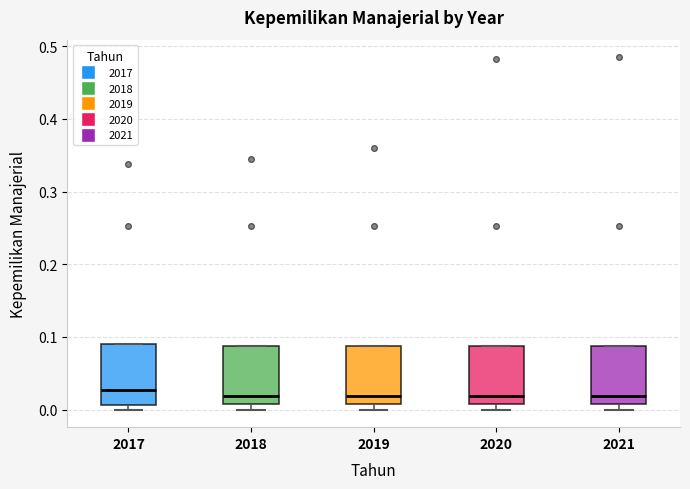

Reading left to right, transcribe this box plot: for each box, give where its median line is, the range the box spans, and where its two whiskers end, as read against the y-axis. The values are not printed on the chart, so give them approximately, as read against the axis.

2017: median 0.03, box 0.01 to 0.09, whiskers 0.00 to 0.09
2018: median 0.02, box 0.01 to 0.09, whiskers 0.00 to 0.09
2019: median 0.02, box 0.01 to 0.09, whiskers 0.00 to 0.09
2020: median 0.02, box 0.01 to 0.09, whiskers 0.00 to 0.09
2021: median 0.02, box 0.01 to 0.09, whiskers 0.00 to 0.09